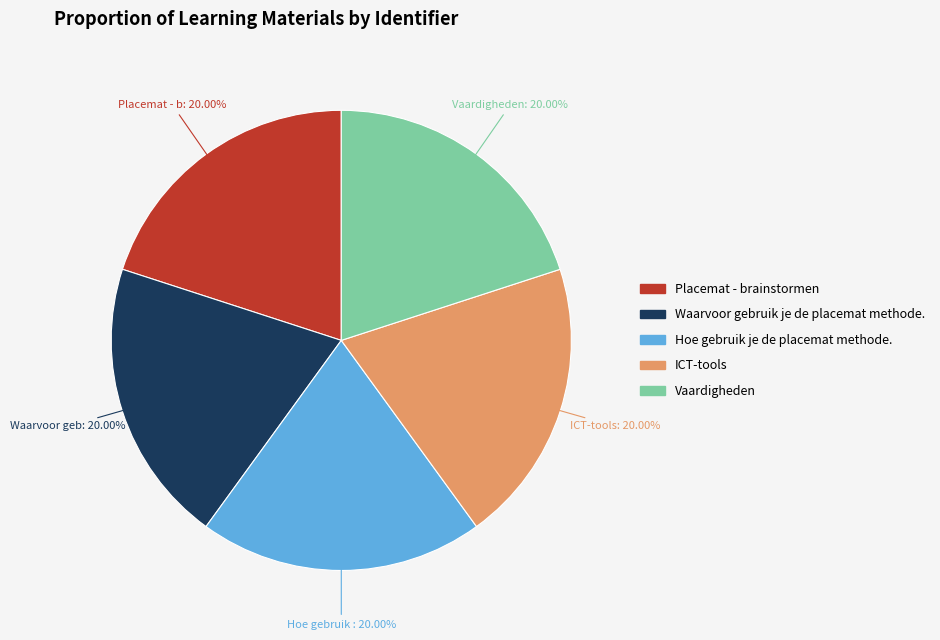

Is there any slice that represents more than half of the pie?

No